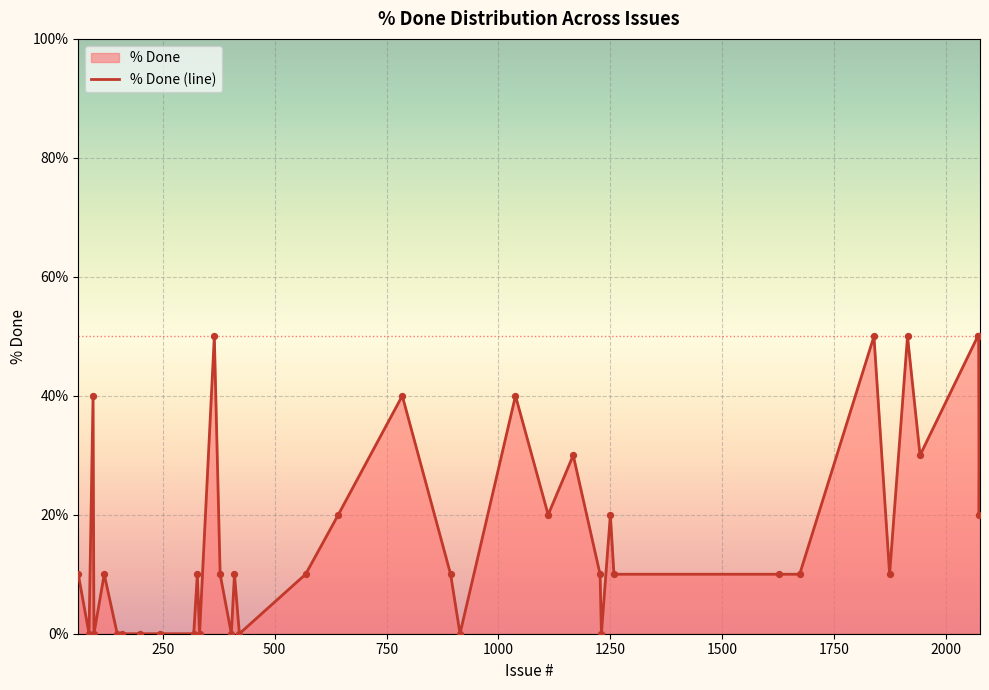

Approximately how many times larger is the value at 2073 compared to 61?

5.0